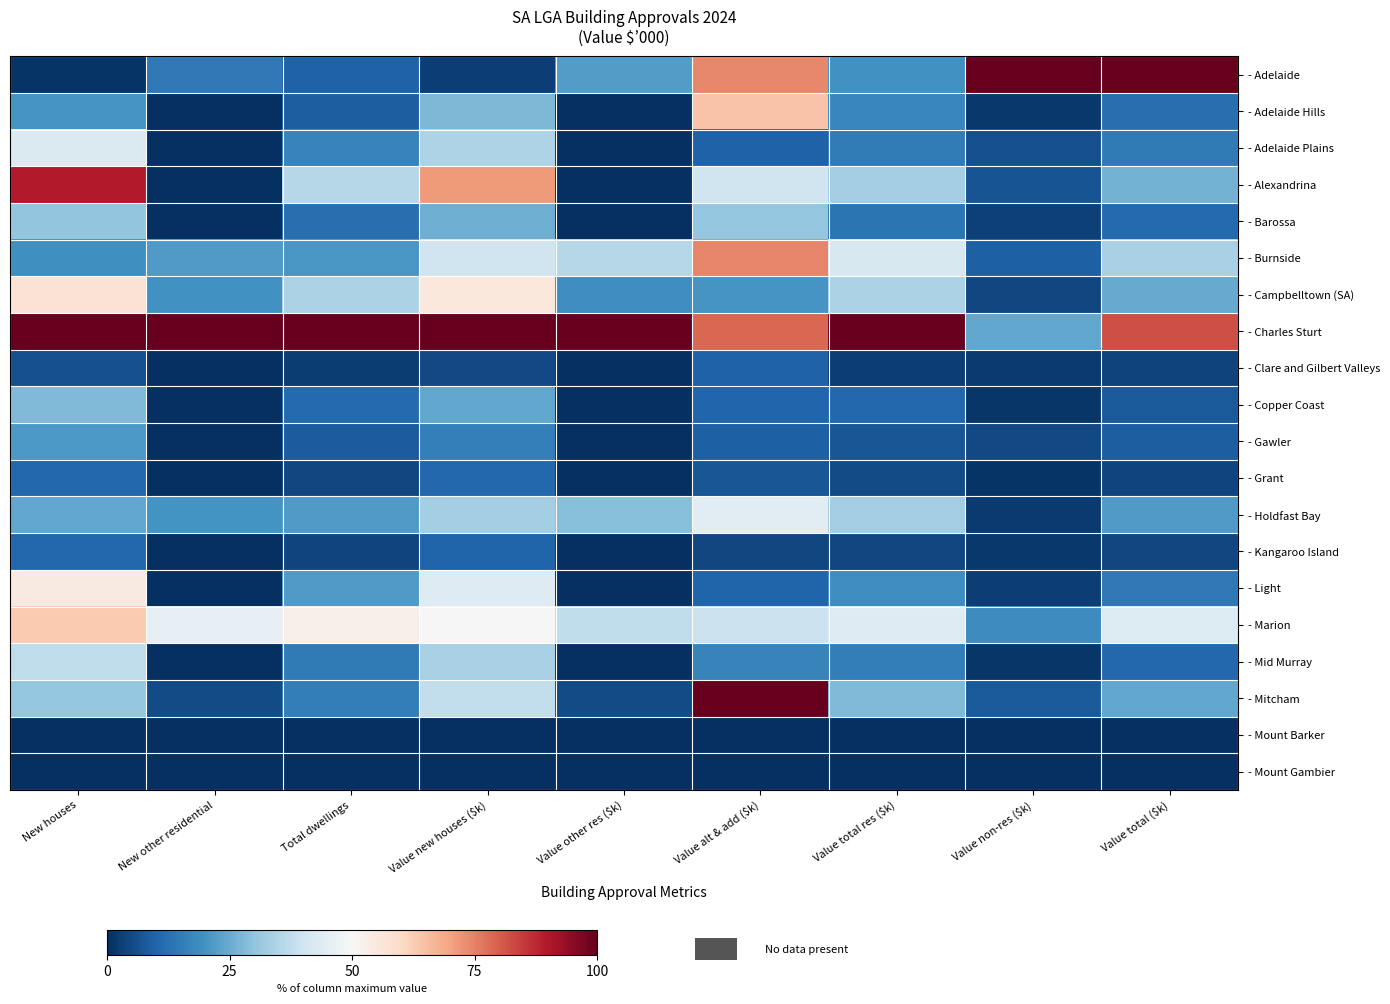

Reading right to left, list all the values displayed in this chart.

- Adelaide: Value total ($k)=100.0	Value non-res ($k)=100.0	Value total res ($k)=19.7	Value alt & add ($k)=74.0	Value other res ($k)=21.9	Value new houses ($k)=3.0	Total dwellings=9.5	New other residential=14.1	New houses=1.1
- Adelaide Hills: Value total ($k)=12.2	Value non-res ($k)=1.8	Value total res ($k)=17.4	Value alt & add ($k)=64.3	Value other res ($k)=0.0	Value new houses ($k)=27.4	Total dwellings=8.9	New other residential=0.0	New houses=20.7
- Adelaide Plains: Value total ($k)=14.5	Value non-res ($k)=6.0	Value total res ($k)=15.1	Value alt & add ($k)=9.5	Value other res ($k)=0.0	Value new houses ($k)=34.7	Total dwellings=16.7	New other residential=0.0	New houses=42.7
- Alexandrina: Value total ($k)=26.3	Value non-res ($k)=7.0	Value total res ($k)=33.0	Value alt & add ($k)=40.1	Value other res ($k)=0.1	Value new houses ($k)=71.2	Total dwellings=35.6	New other residential=0.3	New houses=89.6
- Barossa: Value total ($k)=11.3	Value non-res ($k)=3.5	Value total res ($k)=13.4	Value alt & add ($k)=30.5	Value other res ($k)=0.1	Value new houses ($k)=25.4	Total dwellings=12.2	New other residential=0.1	New houses=30.4
- Burnside: Value total ($k)=33.9	Value non-res ($k)=9.4	Value total res ($k)=42.0	Value alt & add ($k)=74.5	Value other res ($k)=35.9	Value new houses ($k)=39.9	Total dwellings=20.7	New other residential=21.8	New houses=19.3
- Campbelltown (SA): Value total ($k)=24.9	Value non-res ($k)=4.6	Value total res ($k)=34.2	Value alt & add ($k)=20.6	Value other res ($k)=18.8	Value new houses ($k)=55.2	Total dwellings=34.3	New other residential=19.8	New houses=57.1
- Charles Sturt: Value total ($k)=82.0	Value non-res ($k)=23.8	Value total res ($k)=100.0	Value alt & add ($k)=78.9	Value other res ($k)=100.0	Value new houses ($k)=100.0	Total dwellings=100.0	New other residential=100.0	New houses=100.0
- Clare and Gilbert Valleys: Value total ($k)=3.8	Value non-res ($k)=2.1	Value total res ($k)=3.1	Value alt & add ($k)=9.5	Value other res ($k)=0.3	Value new houses ($k)=5.0	Total dwellings=2.6	New other residential=0.3	New houses=6.2
- Copper Coast: Value total ($k)=8.0	Value non-res ($k)=1.5	Value total res ($k)=10.8	Value alt & add ($k)=10.3	Value other res ($k)=0.2	Value new houses ($k)=23.9	Total dwellings=11.1	New other residential=0.3	New houses=28.0
- Gawler: Value total ($k)=9.0	Value non-res ($k)=5.1	Value total res ($k)=7.4	Value alt & add ($k)=9.2	Value other res ($k)=0.1	Value new houses ($k)=15.8	Total dwellings=8.5	New other residential=0.3	New houses=21.3
- Grant: Value total ($k)=4.0	Value non-res ($k)=0.9	Value total res ($k)=5.3	Value alt & add ($k)=7.2	Value other res ($k)=0.3	Value new houses ($k)=10.8	Total dwellings=4.5	New other residential=0.3	New houses=10.7
- Holdfast Bay: Value total ($k)=21.8	Value non-res ($k)=2.1	Value total res ($k)=32.7	Value alt & add ($k)=44.4	Value other res ($k)=28.8	Value new houses ($k)=33.1	Total dwellings=21.6	New other residential=20.1	New houses=24.0
- Kangaroo Island: Value total ($k)=4.4	Value non-res ($k)=1.9	Value total res ($k)=4.4	Value alt & add ($k)=4.6	Value other res ($k)=0.0	Value new houses ($k)=9.8	Total dwellings=4.2	New other residential=0.0	New houses=10.7
- Light: Value total ($k)=14.2	Value non-res ($k)=3.1	Value total res ($k)=18.8	Value alt & add ($k)=9.9	Value other res ($k)=0.0	Value new houses ($k)=43.6	Total dwellings=21.5	New other residential=0.0	New houses=54.4
- Marion: Value total ($k)=43.0	Value non-res ($k)=18.7	Value total res ($k)=43.6	Value alt & add ($k)=39.3	Value other res ($k)=37.3	Value new houses ($k)=50.3	Total dwellings=52.8	New other residential=46.0	New houses=63.1
- Mid Murray: Value total ($k)=10.6	Value non-res ($k)=1.4	Value total res ($k)=15.3	Value alt & add ($k)=16.5	Value other res ($k)=0.0	Value new houses ($k)=33.7	Total dwellings=14.5	New other residential=0.0	New houses=37.1
- Mitcham: Value total ($k)=24.0	Value non-res ($k)=8.0	Value total res ($k)=27.8	Value alt & add ($k)=100.0	Value other res ($k)=5.4	Value new houses ($k)=37.6	Total dwellings=15.2	New other residential=5.2	New houses=30.7
- Mount Barker: Value total ($k)=0.0	Value non-res ($k)=0.0	Value total res ($k)=0.0	Value alt & add ($k)=0.0	Value other res ($k)=0.0	Value new houses ($k)=0.0	Total dwellings=0.0	New other residential=0.0	New houses=0.0
- Mount Gambier: Value total ($k)=0.0	Value non-res ($k)=0.0	Value total res ($k)=0.0	Value alt & add ($k)=0.0	Value other res ($k)=0.0	Value new houses ($k)=0.0	Total dwellings=0.0	New other residential=0.0	New houses=0.0